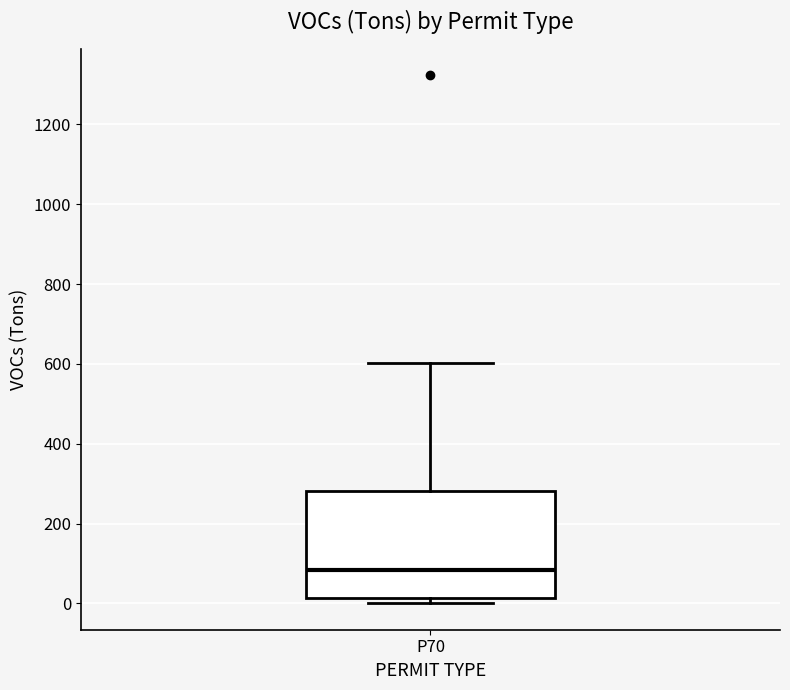

Where does the upper whisker of the box for P70 end on the y-axis? The values are not printed on the chart, so give them approximately, as read against the axis.

600